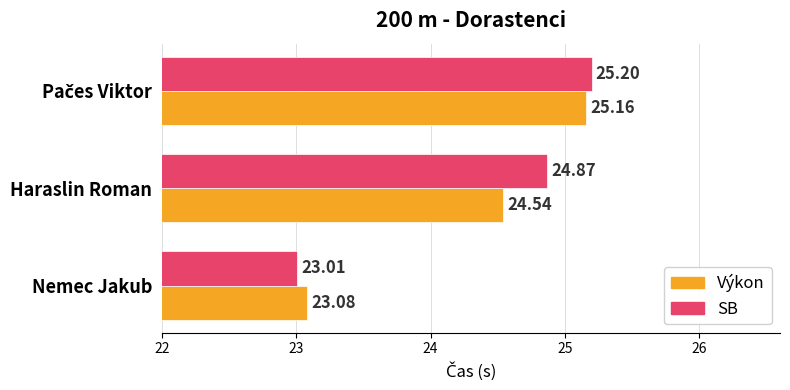

Which category has the lowest value in the Výkon series?

Nemec Jakub